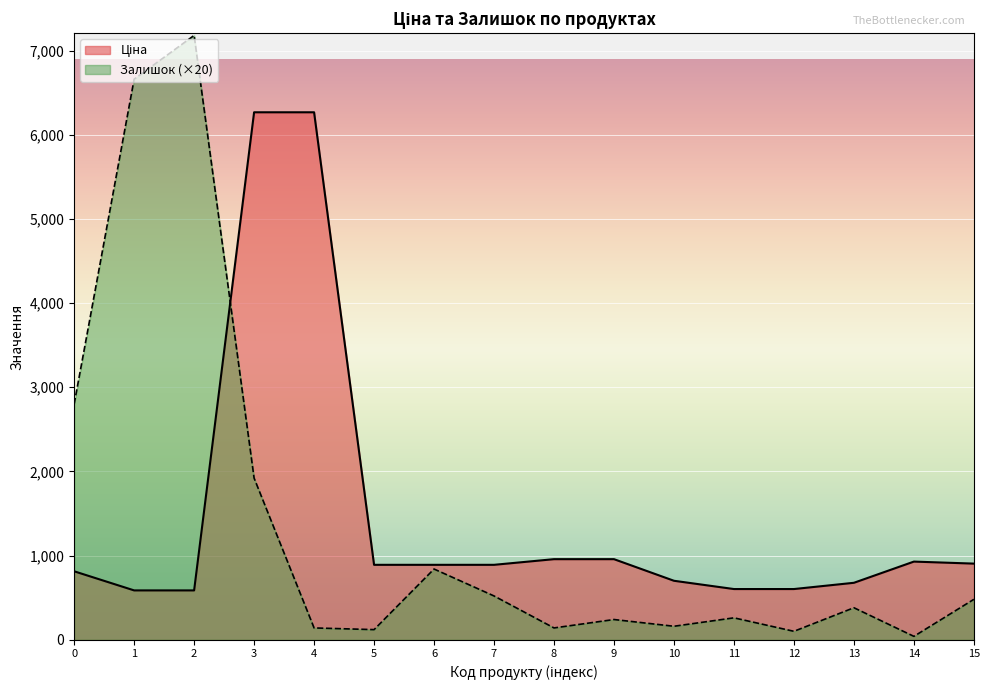

What is the difference between the maximum and second lowest values in the Залишок series?

7080.0